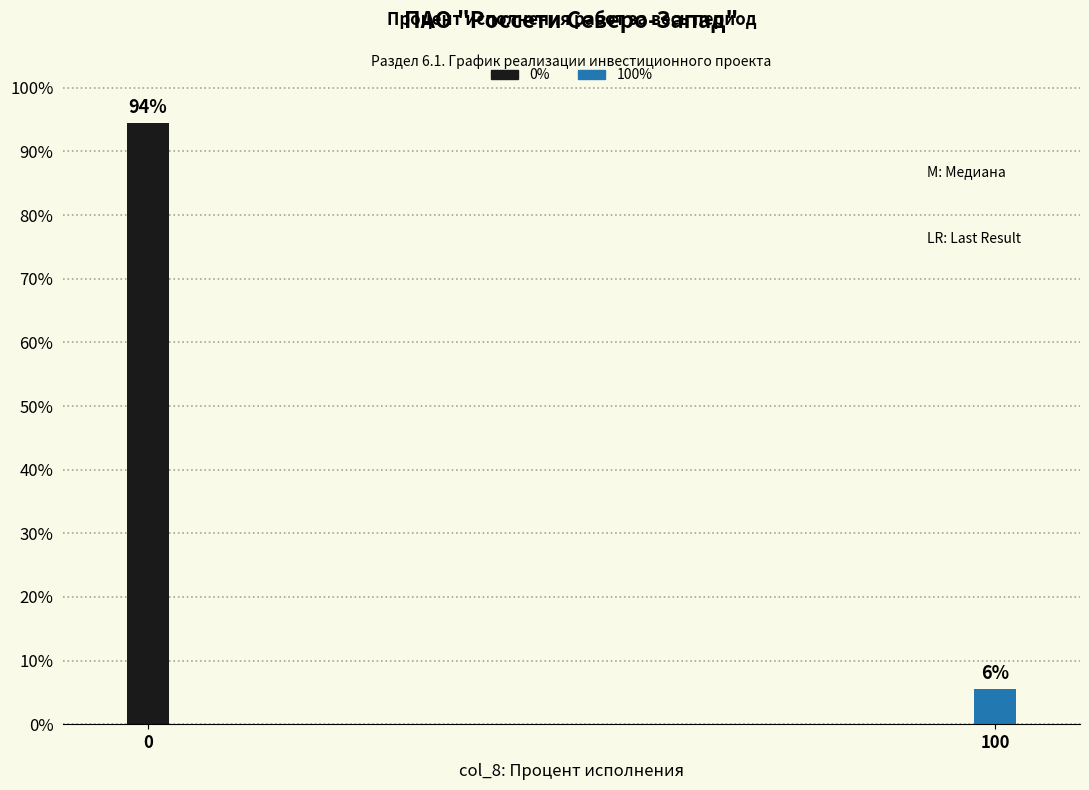

Read the value at 0.

94.4